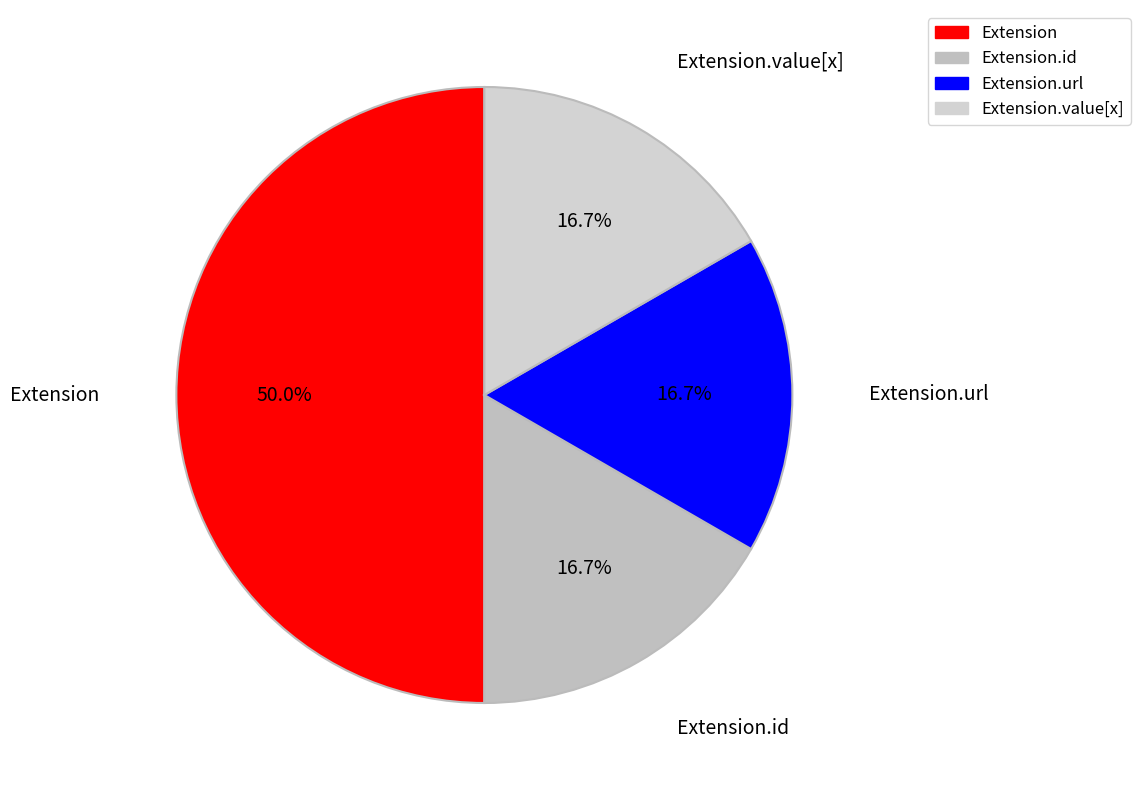

To the nearest percent, what is the difference between the largest and smallest slice percentages?

33%